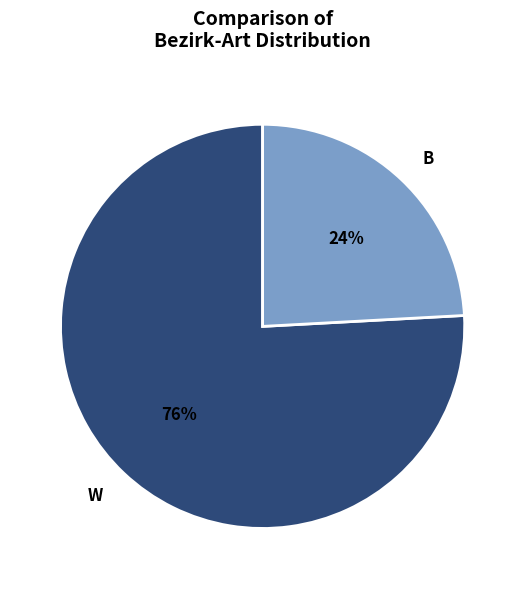

To the nearest percent, what portion does W represent?

76%